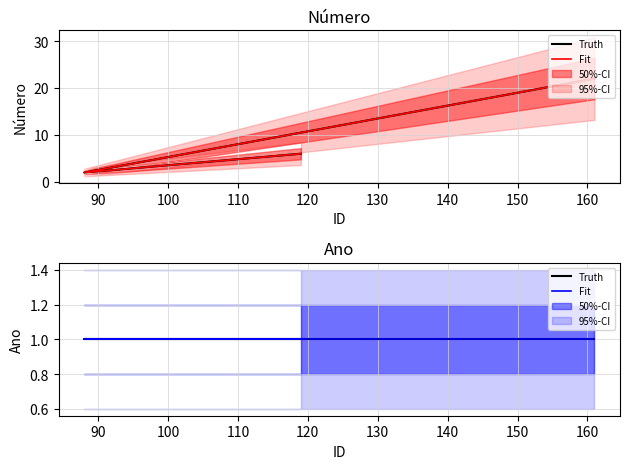

Rank the categories by value from lowest to highest.

88, 119, 161